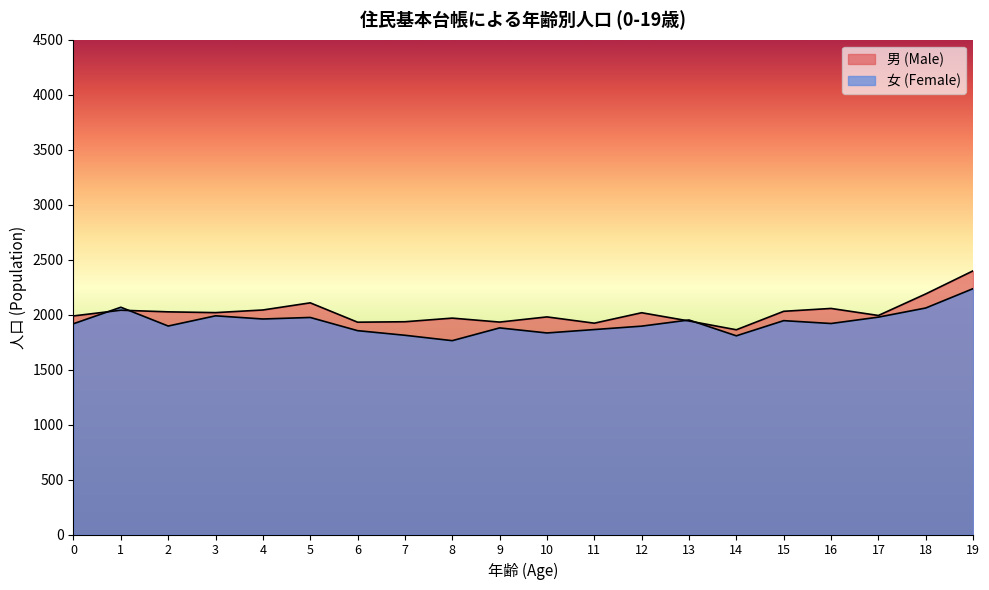

What is the sum of all 男 (Male) values?

40372